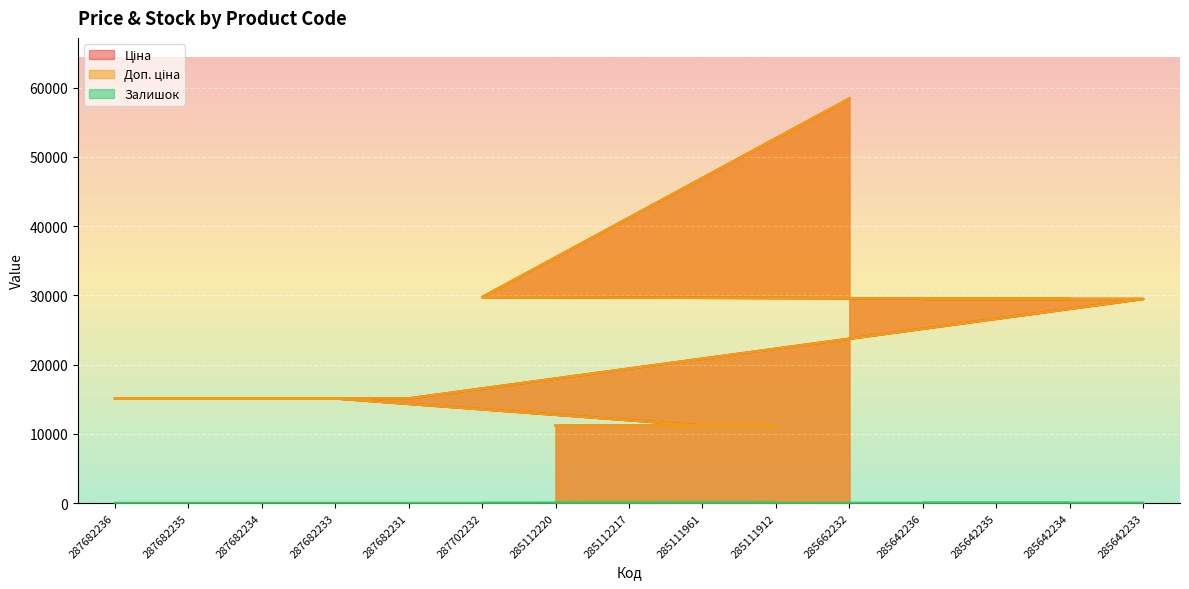

True or false: Ціна and Залишок intersect in this chart.

False